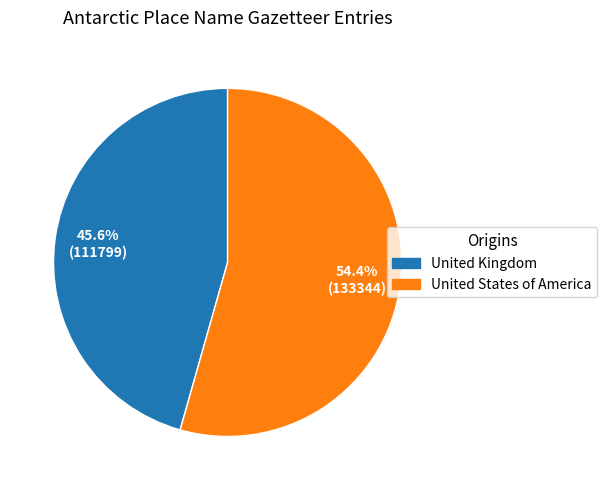

True or false: United States of America accounts for 60% of the total.

False